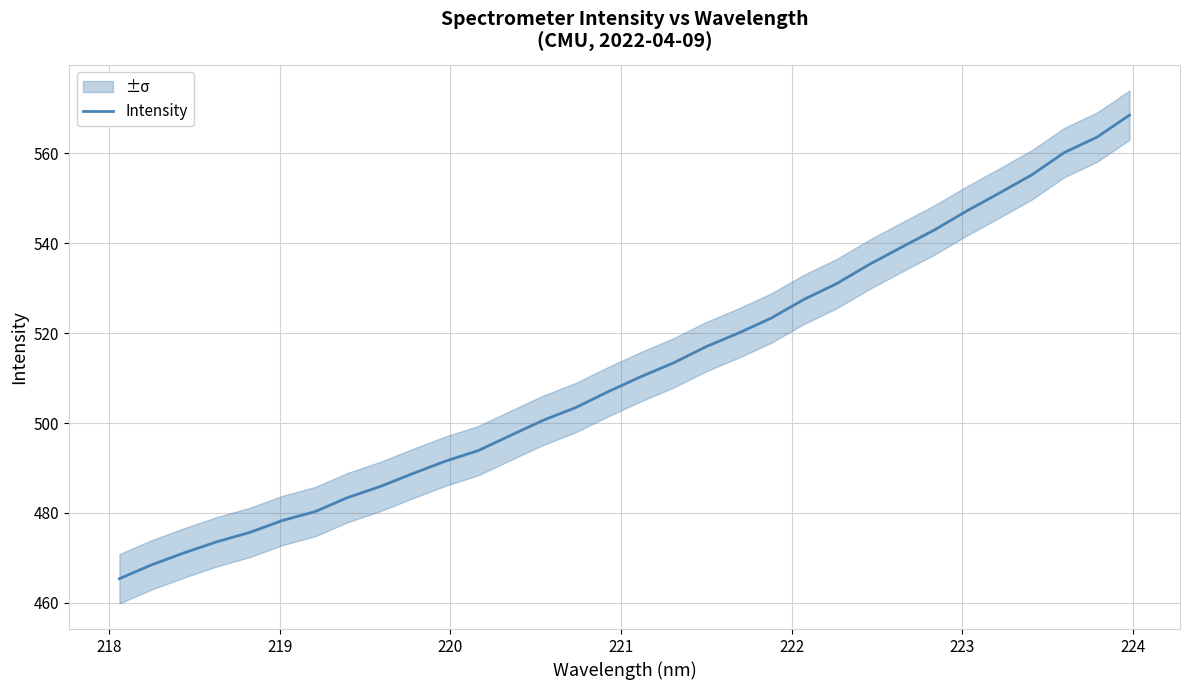

What is the maximum value for Intensity?

568.4